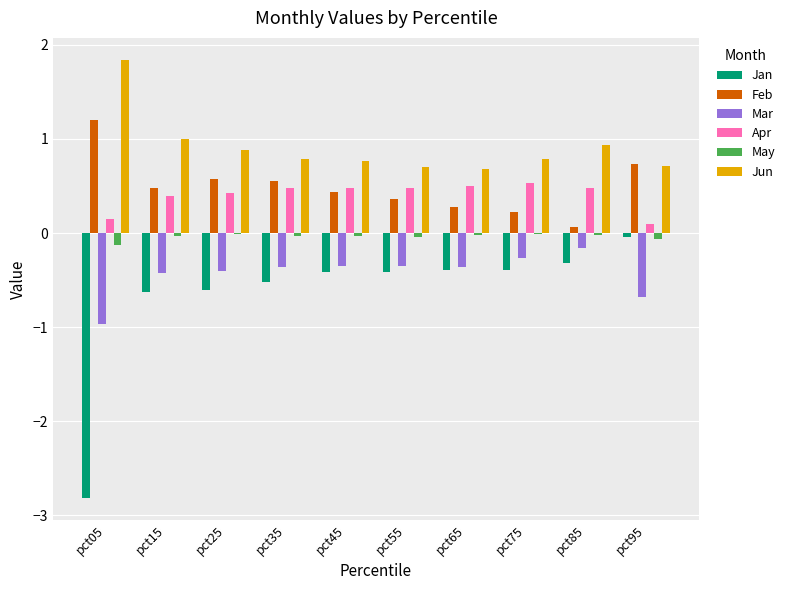

Which label corresponds to the largest value in the chart?

pct05